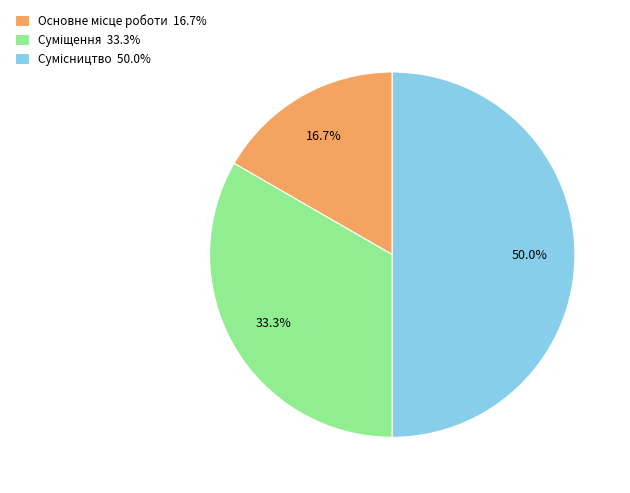

The Суміщення slice represents 39% of the pie. True or false?

False